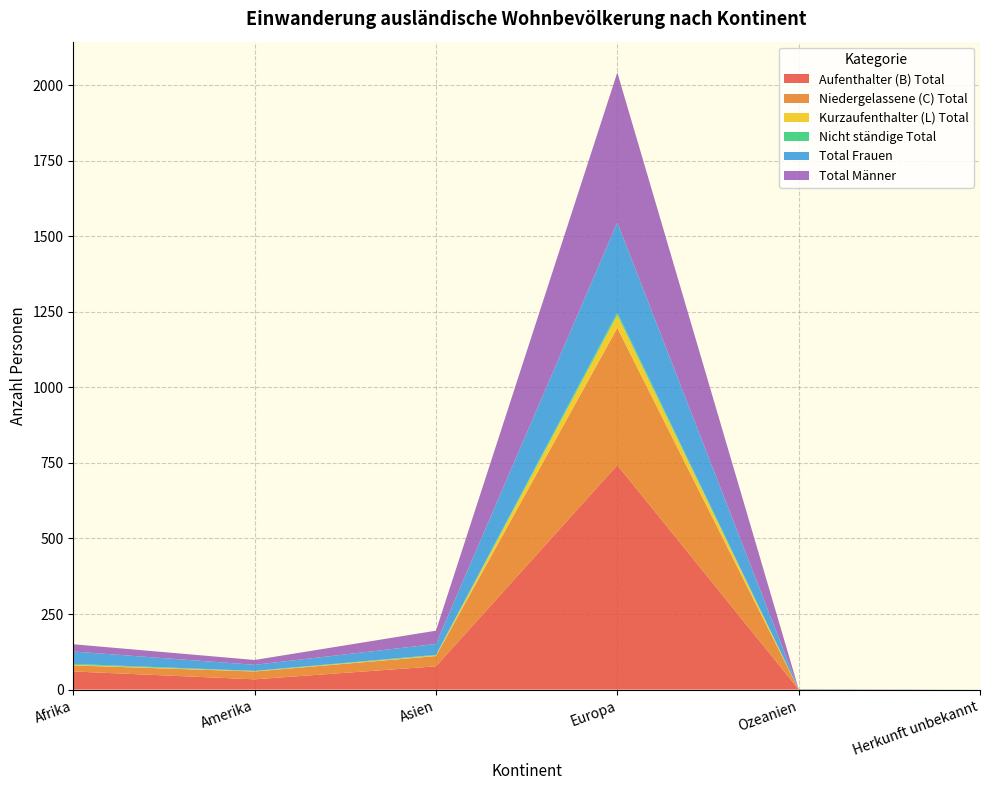

Reading left to right, what are all the values shown in this chart?

Aufenthalter (B) Total: 60	34	77	743	1	0
Niedergelassene (C) Total: 20	26	34	454	0	0
Kurzaufenthalter (L) Total: 2	1	2	43	0	0
Nicht ständige Total: 3	1	2	8	0	0
Total Frauen: 41	20	36	298	1	0
Total Männer: 24	16	44	496	0	0